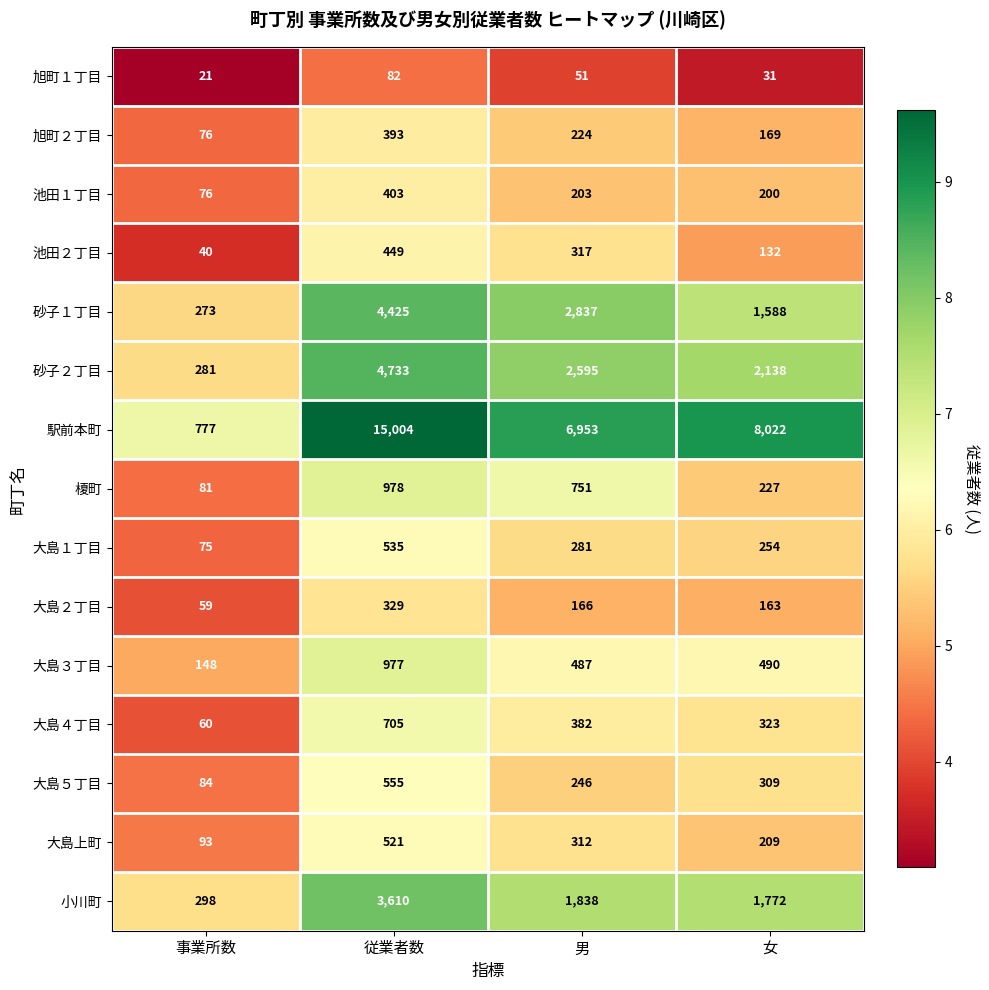

What is the difference between the maximum and minimum values in the 池田２丁目 series?

409